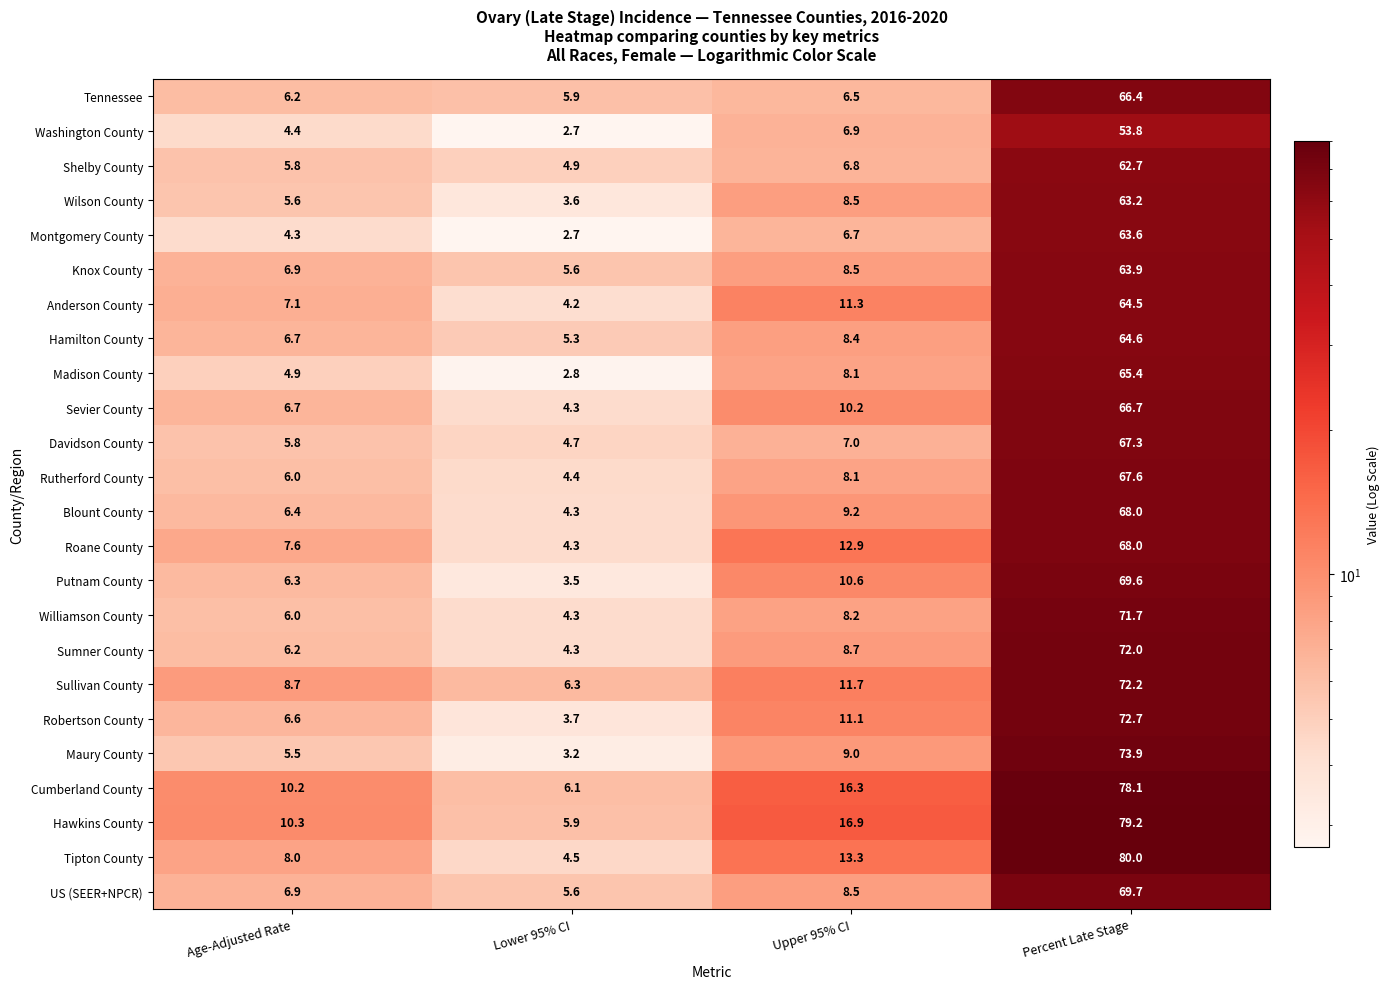

Which category has the highest value in the Wilson County series?

Percent Late Stage